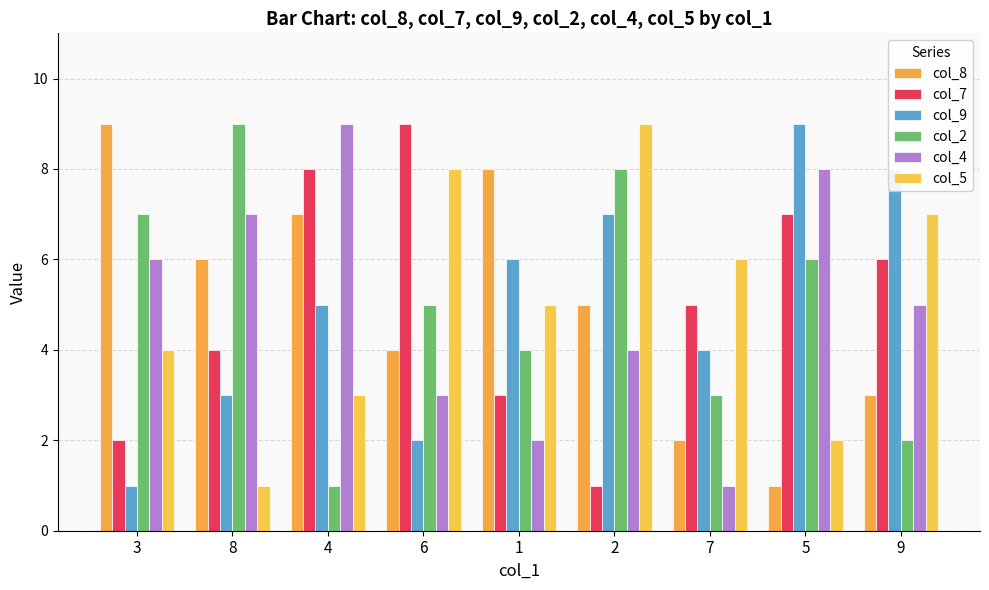

What is the label of the 9th bar from the left?

9